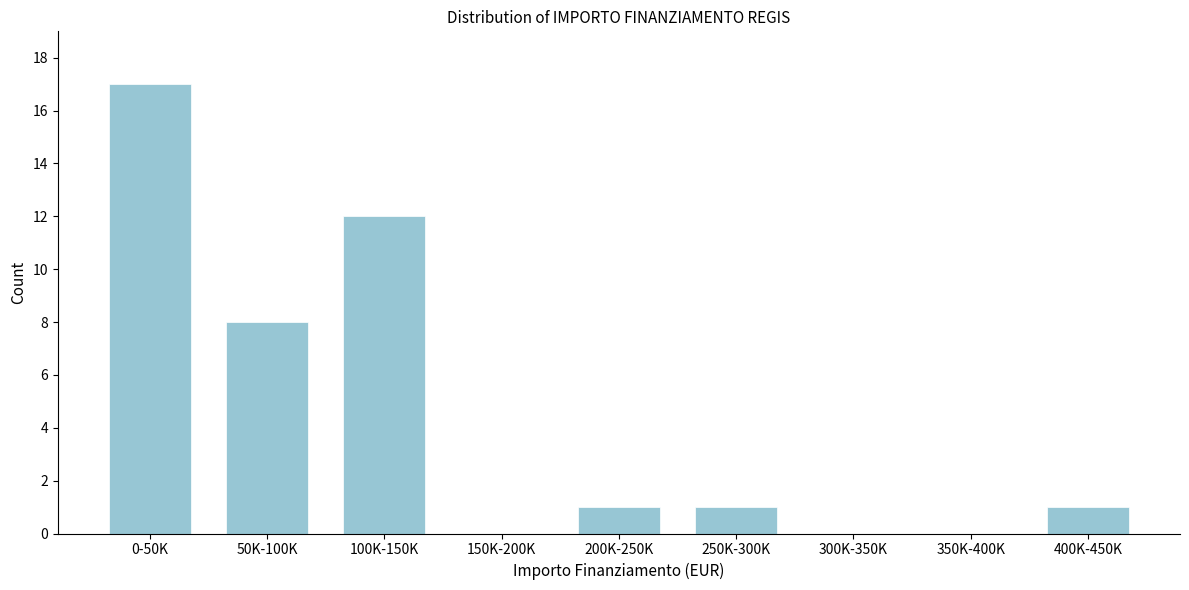

Reading left to right, extract all data points from this chart.

0-50K=17	50K-100K=8	100K-150K=12	150K-200K=0	200K-250K=1	250K-300K=1	300K-350K=0	350K-400K=0	400K-450K=1